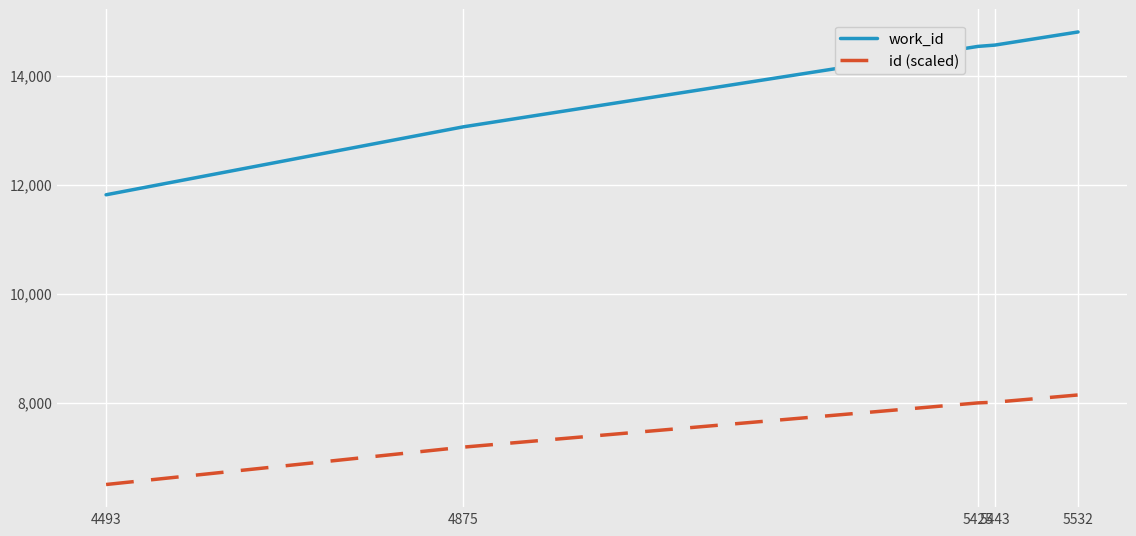

True or false: id (scaled) and work_id cross at least once.

False